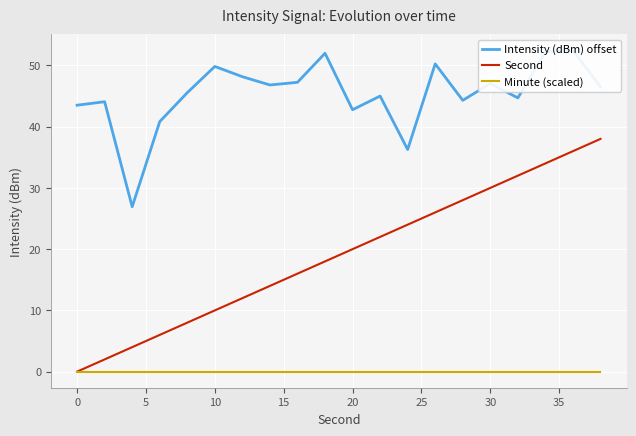

What are all the series names shown in the legend?

Intensity (dBm) offset, Second, Minute (scaled)